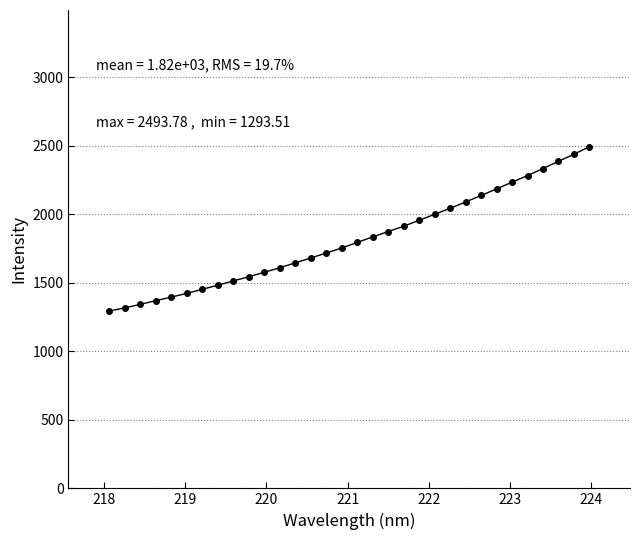

What is the sum of all values?

58119.8